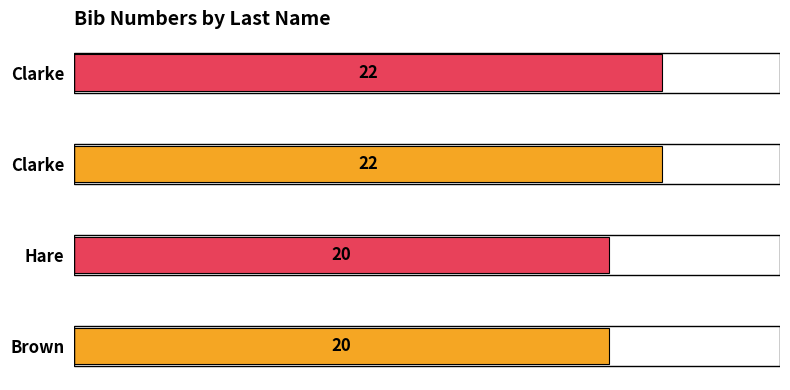

How many values are below 22?

2